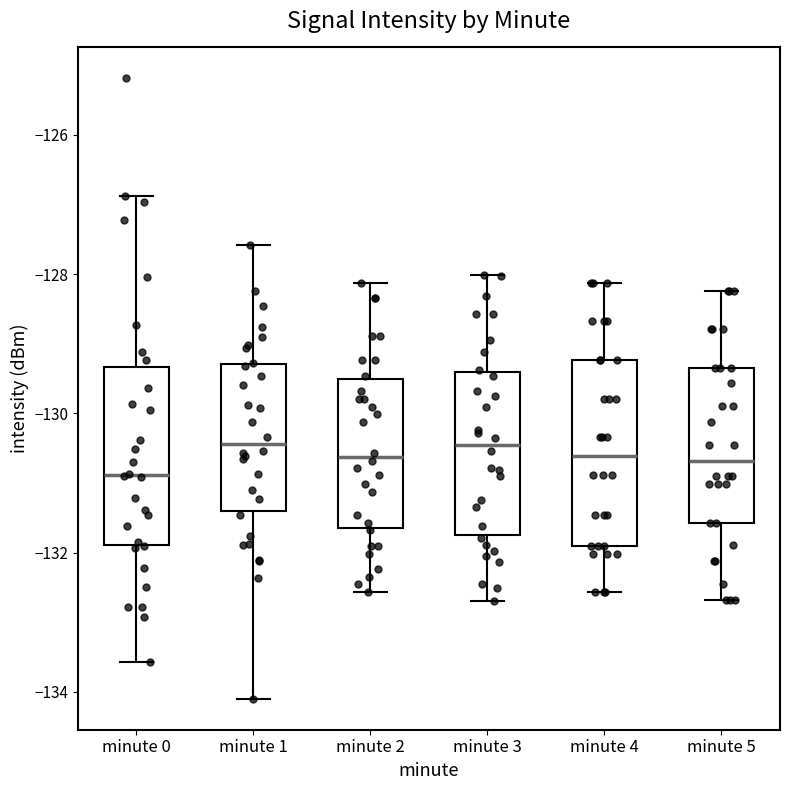

Reading left to right, transcribe this box plot: for each box, give where its median line is, the range the box spans, and where its two whiskers end, as read against the y-axis. The values are not printed on the chart, so give them approximately, as read against the axis.

minute 0: median -130.8, box -131.8 to -129.4, whiskers -133.6 to -126.8
minute 1: median -130.4, box -131.4 to -129.2, whiskers -134.0 to -127.6
minute 2: median -130.6, box -131.6 to -129.6, whiskers -132.6 to -128.2
minute 3: median -130.4, box -131.8 to -129.4, whiskers -132.6 to -128.0
minute 4: median -130.6, box -132.0 to -129.2, whiskers -132.6 to -128.2
minute 5: median -130.6, box -131.6 to -129.4, whiskers -132.6 to -128.2